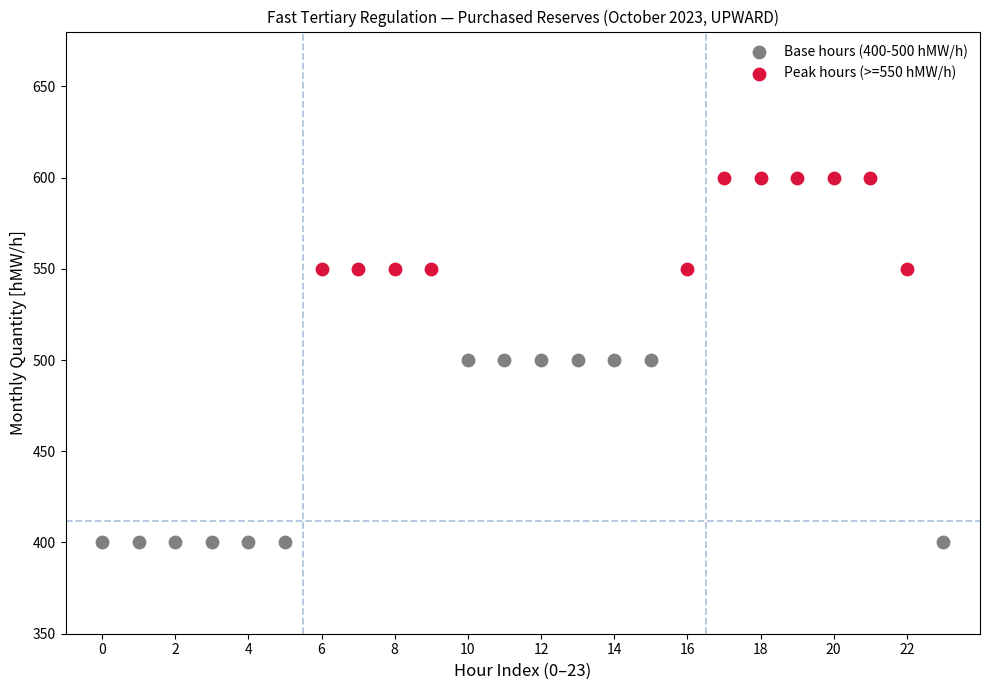

Which series has the widest spread of Y values?

Base hours (400-500 hMW/h)